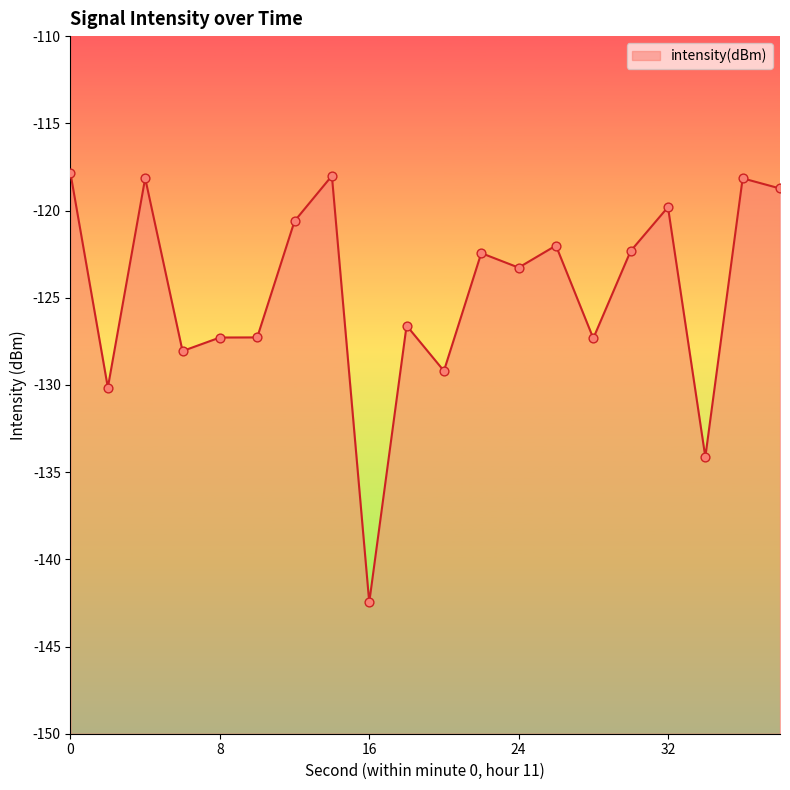

Which has a higher value, 8 or 34?

8